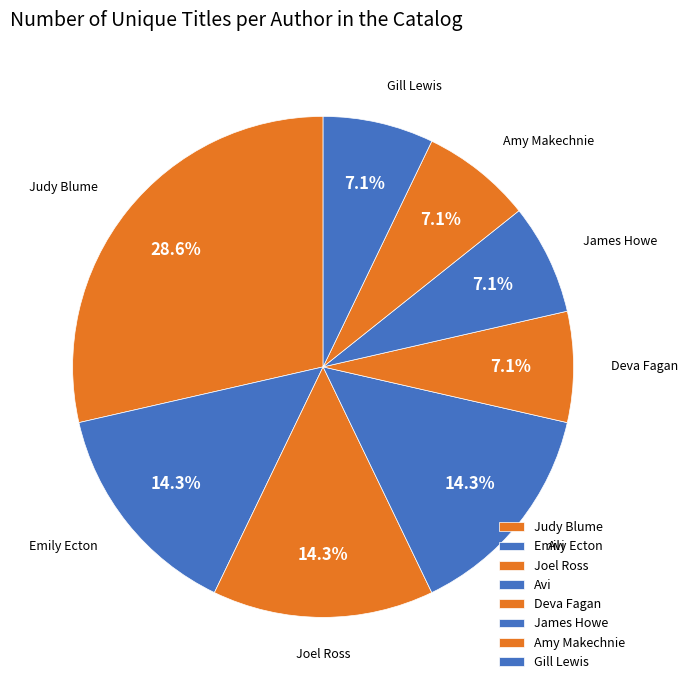

Count the number of slices in the pie.

8